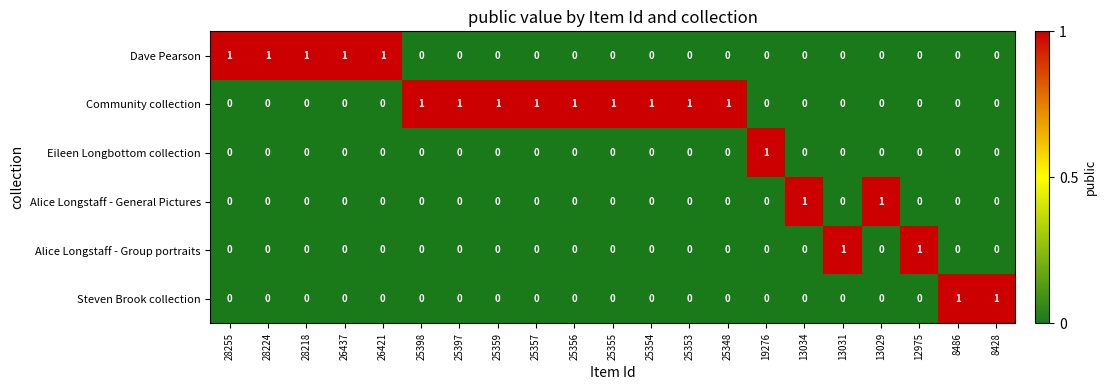

At how many categories does at least one series exceed 0?

21